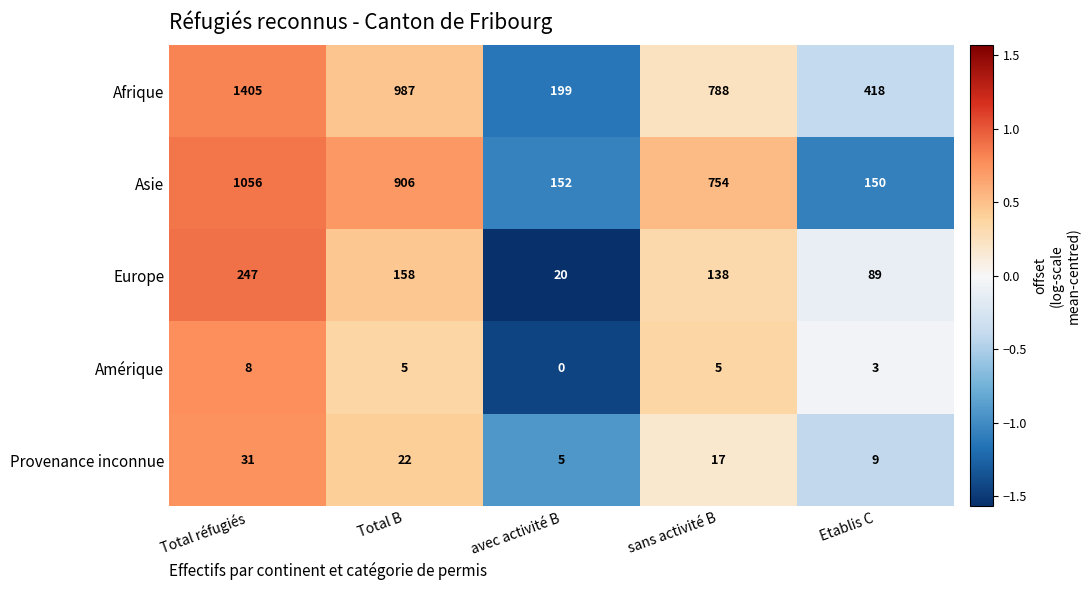

How many categories are shown in the chart?

5